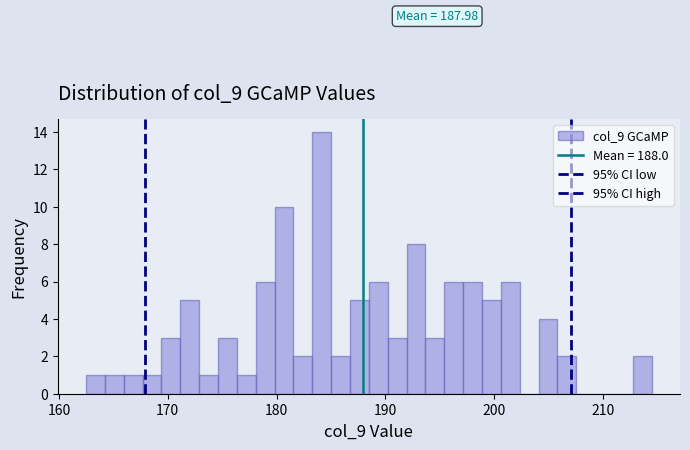

Read against the x-axis, roughly where is the centre of the tallest bar?

184